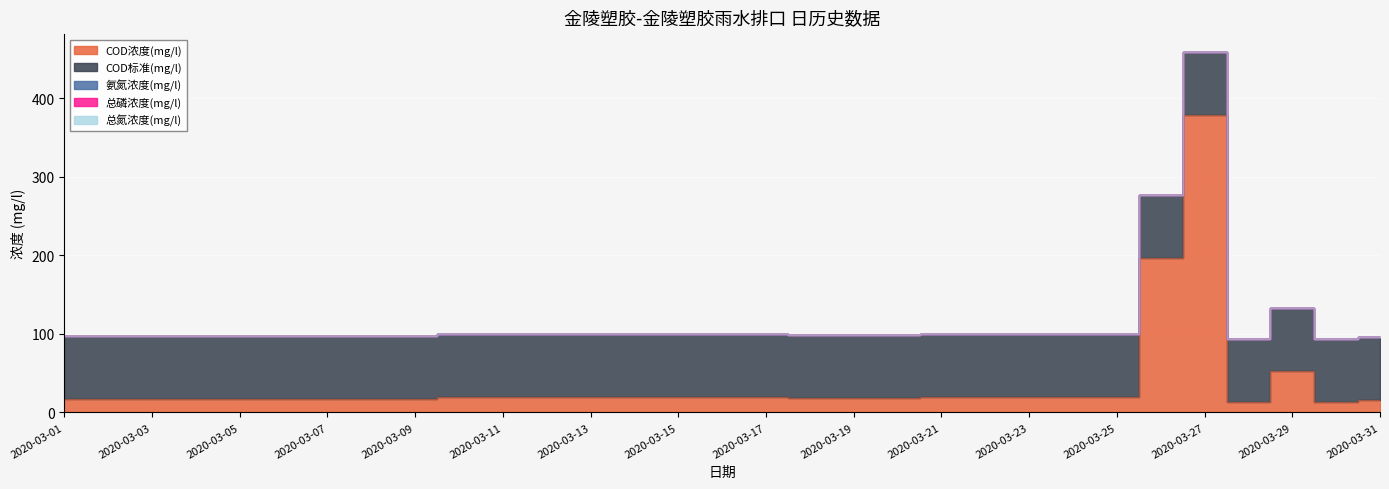

The value of COD标准(mg/l) at 2020-03-21 is 80.0. True or false?

True